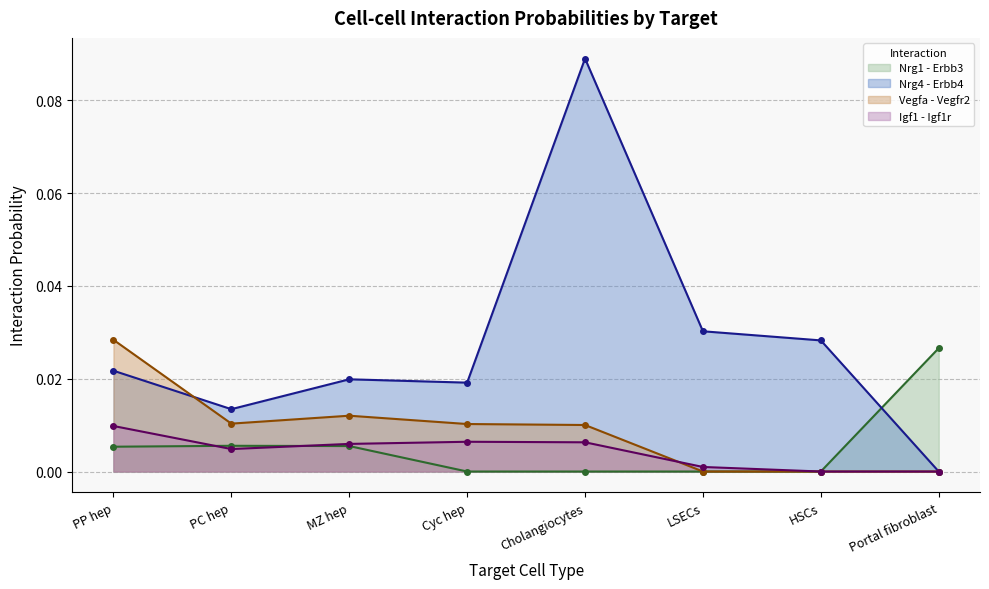

The value of Nrg1 - Erbb3 at Cyc hep is 0.0. True or false?

True